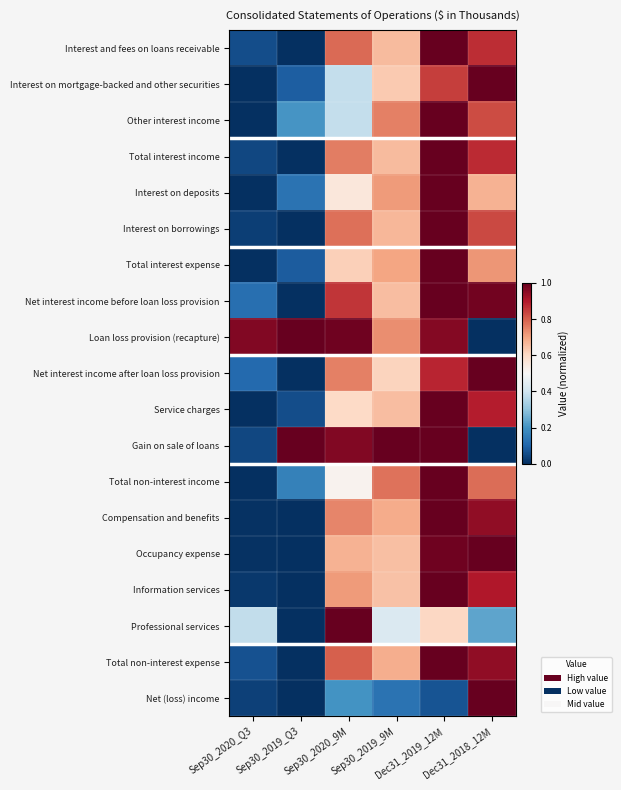

Which series changed the most between Sep30_2019_Q3 and Sep30_2020_9M?

Professional services